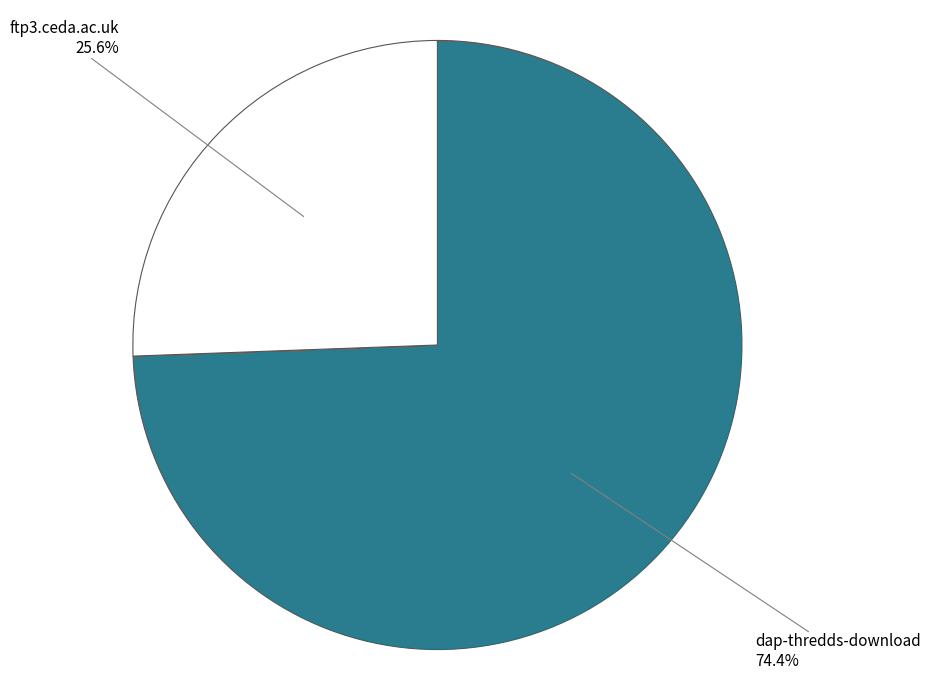

Is there any slice that represents more than half of the pie?

Yes